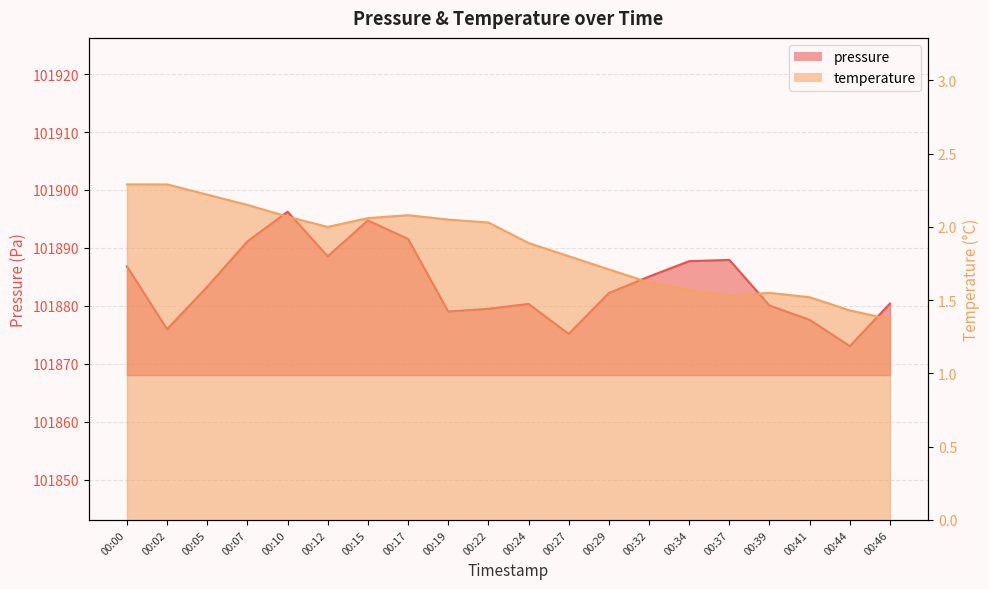

List the series in order of their overall mean, highest first.

pressure, temperature